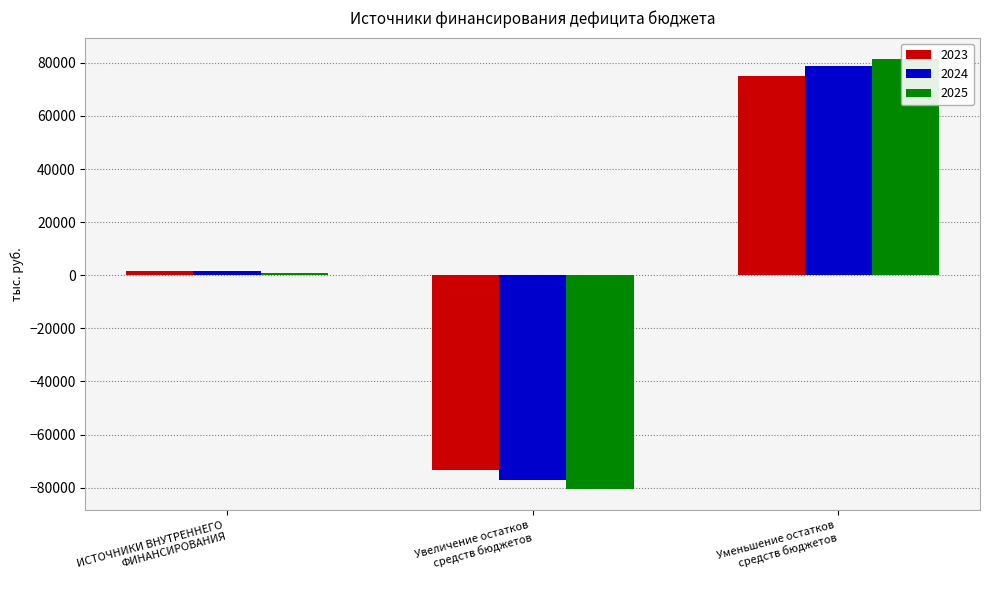

What is the sum of the 2024 values at ИСТОЧНИКИ ВНУТРЕННЕГО
ФИНАНСИРОВАНИЯ and Уменьшение остатков
средств бюджетов?

80296.7